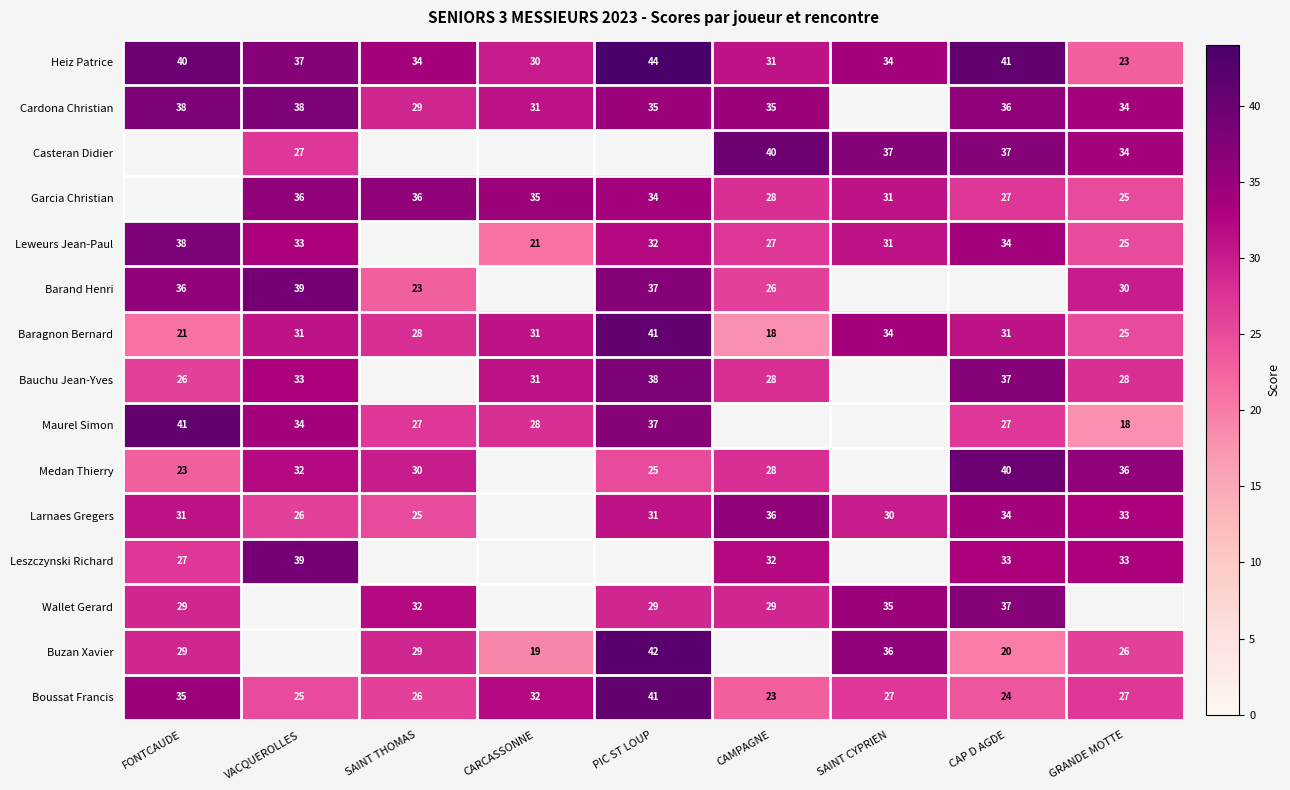

The value of Buzan Xavier at CAP D AGDE is 20. True or false?

True